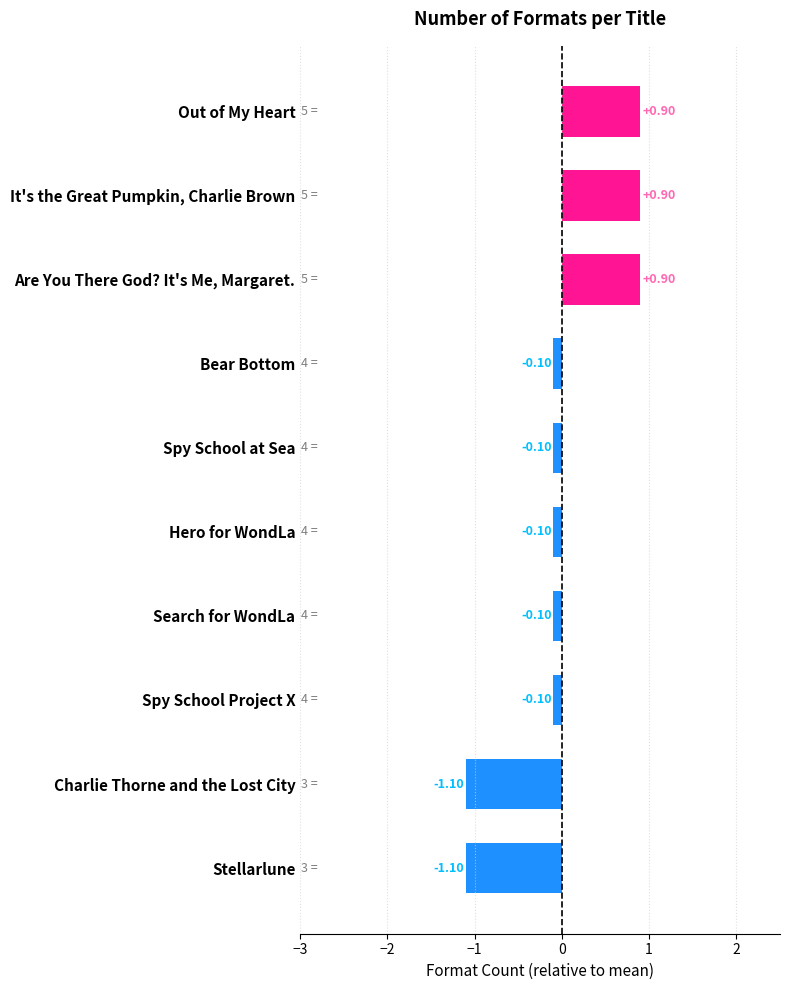

What is the difference between the maximum and minimum values?

2.0